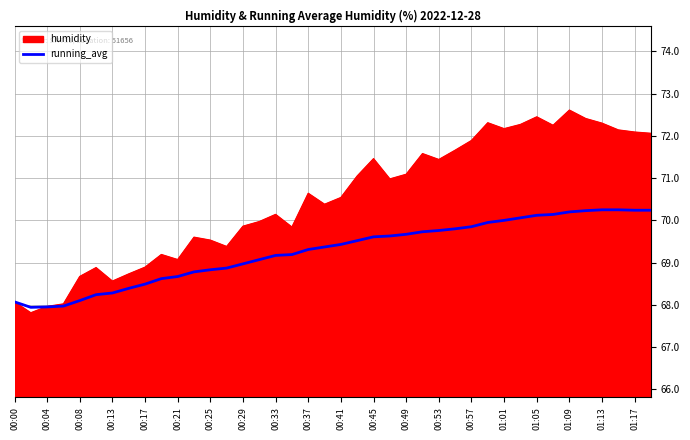

How many lines are shown in the chart?

2